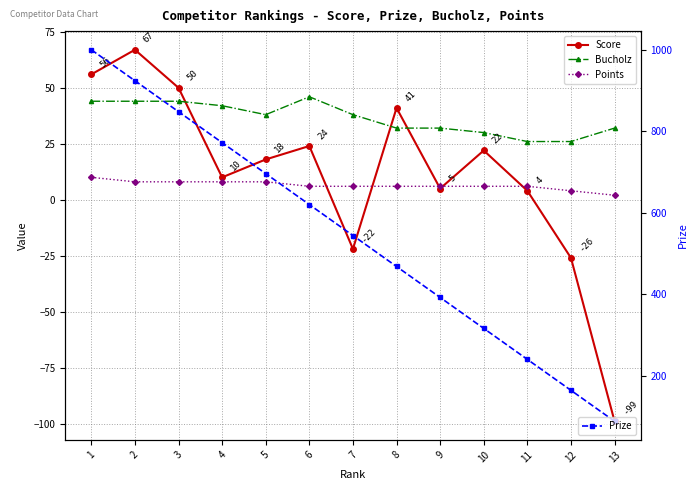

Which series changed the most between 1 and 13?

Prize